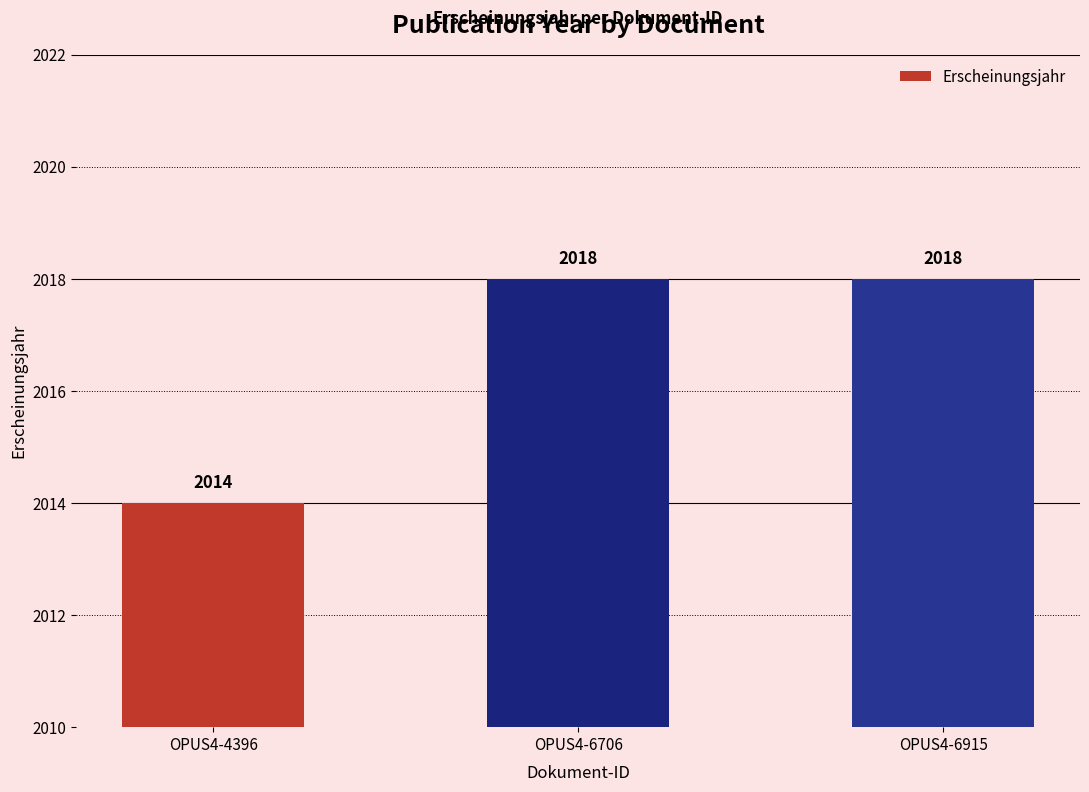

Approximately how many times larger is the value at OPUS4-4396 compared to OPUS4-6706?

1.0